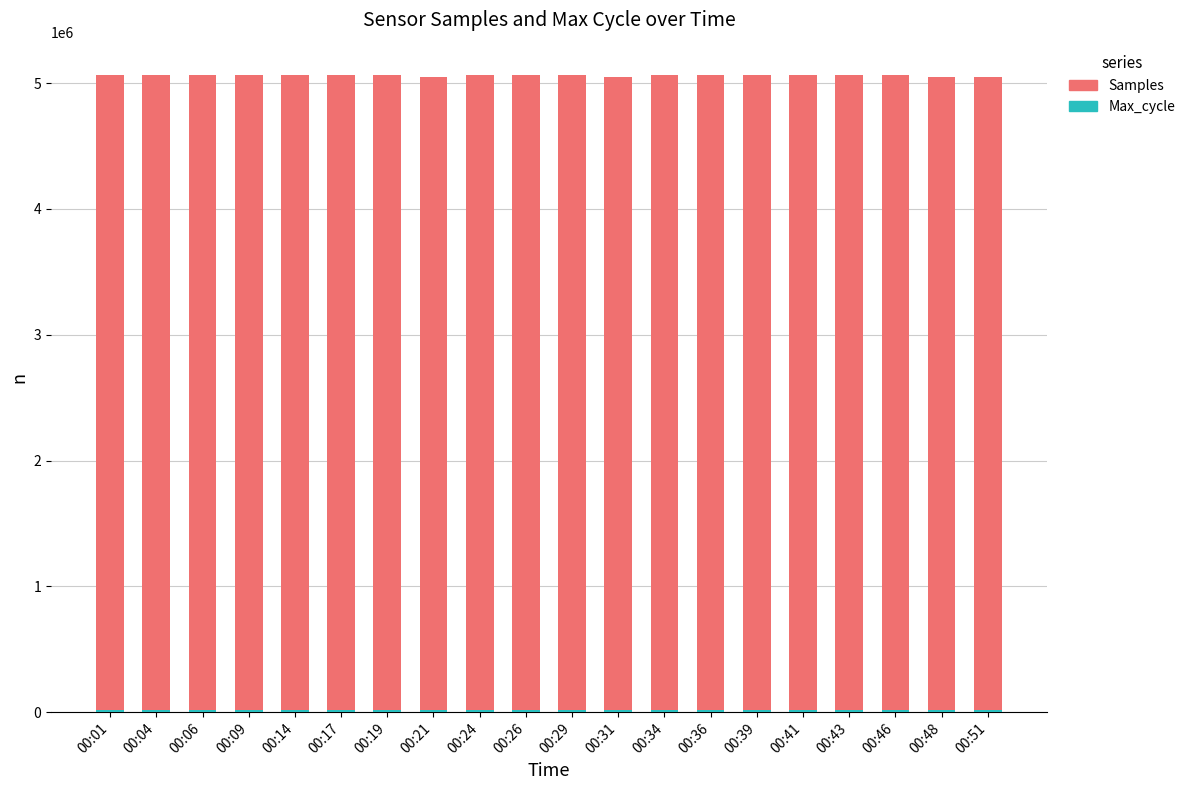

What is the maximum value for Samples?

5068346